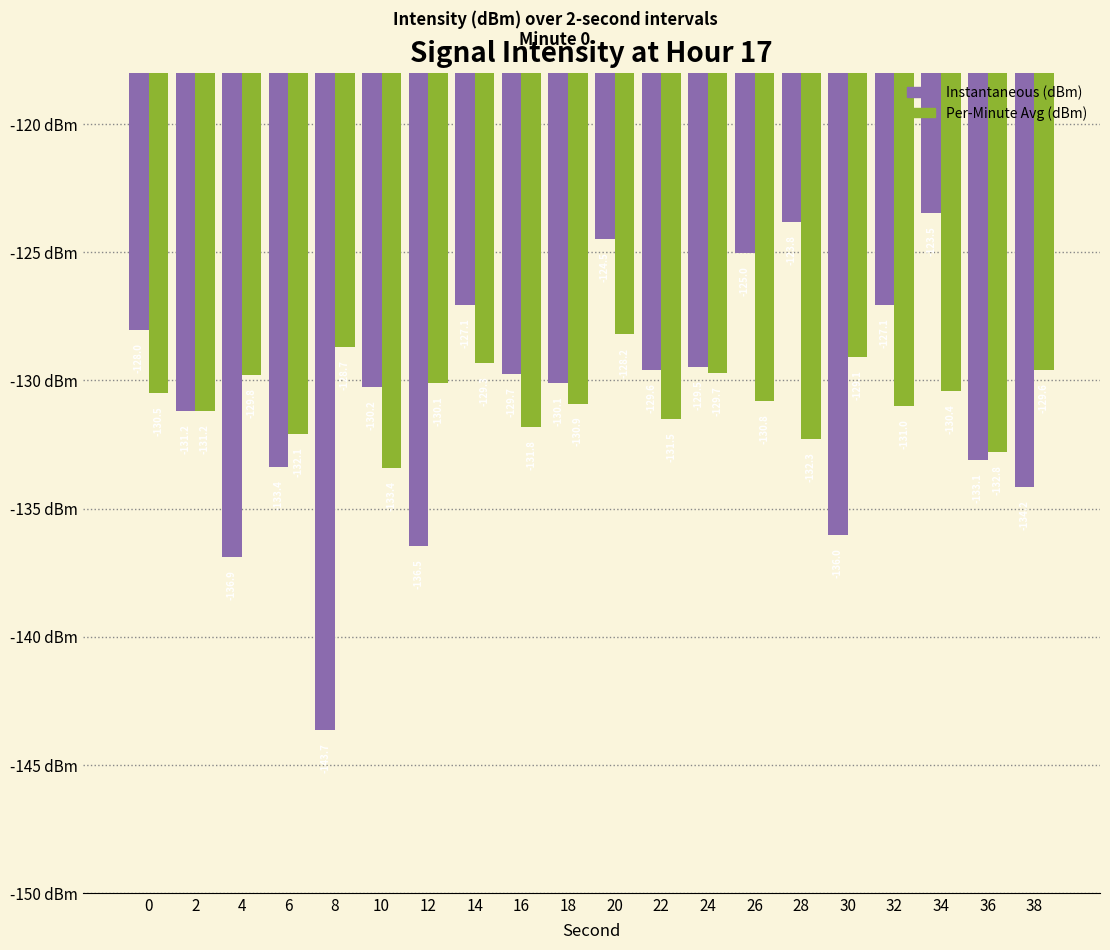

How many bars are there in each group?

2